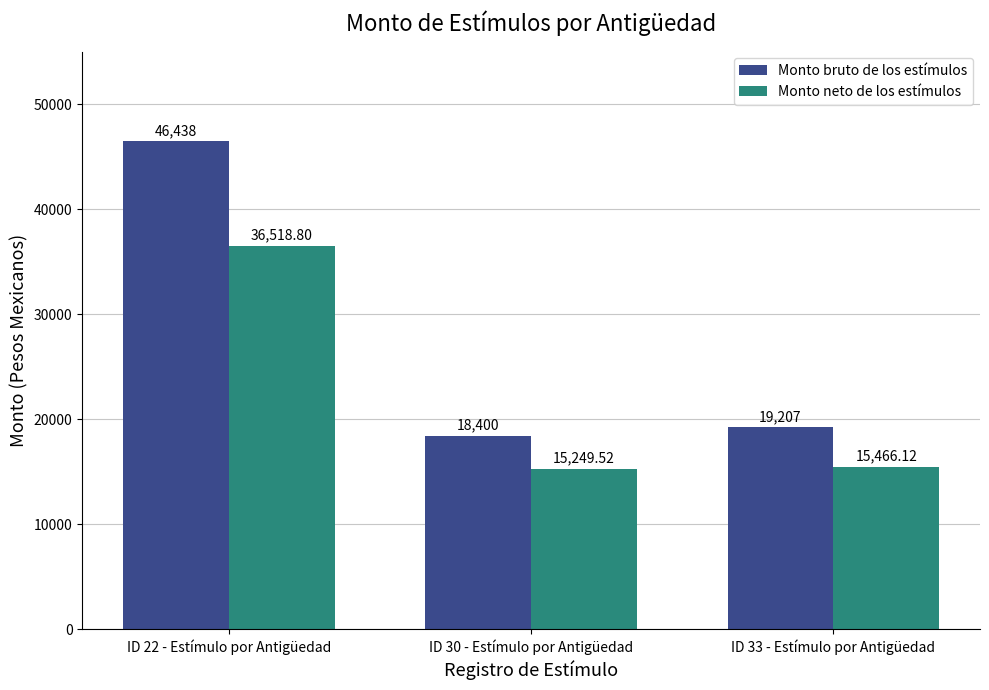

What is the value of the Monto neto de los estímulos bar at the 3rd from the left?

15466.1